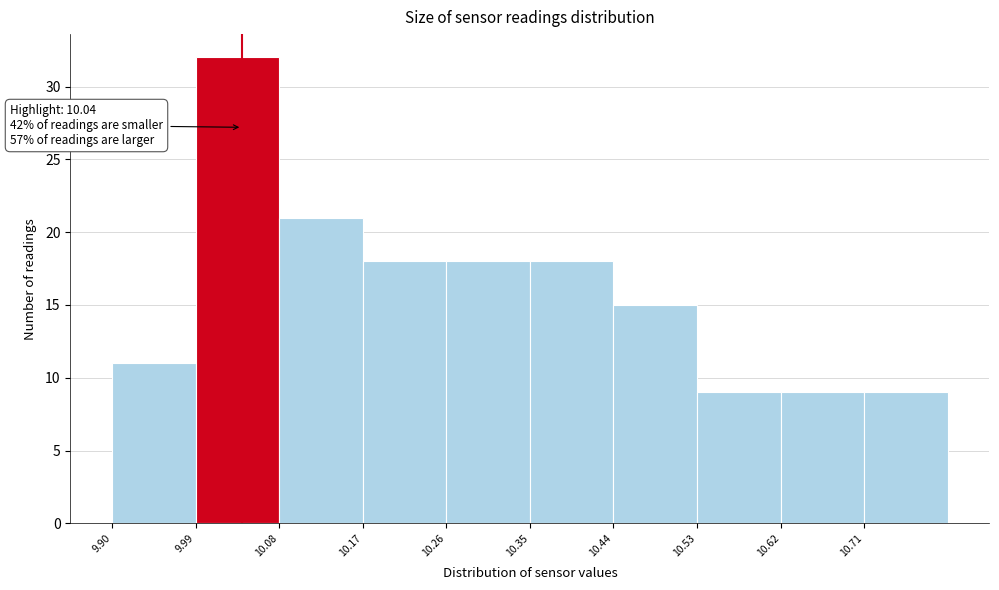

Over which range of the x-axis is the bar tallest?

9.99 to 10.08